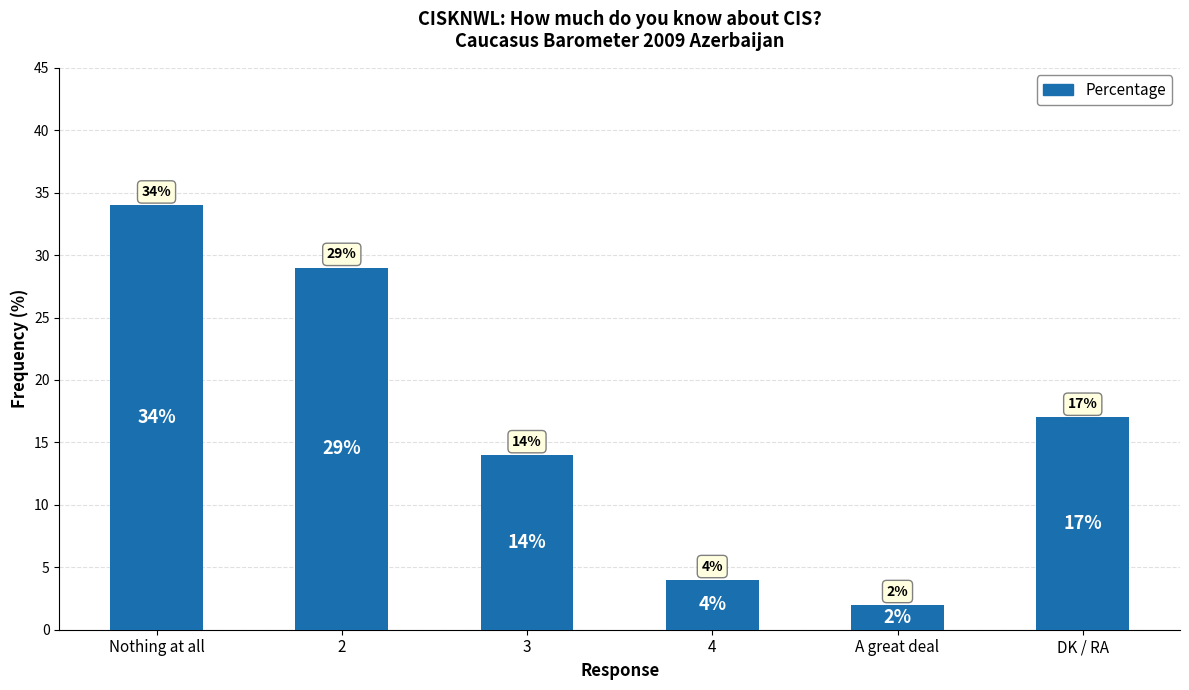

What is the sum of all values?

100